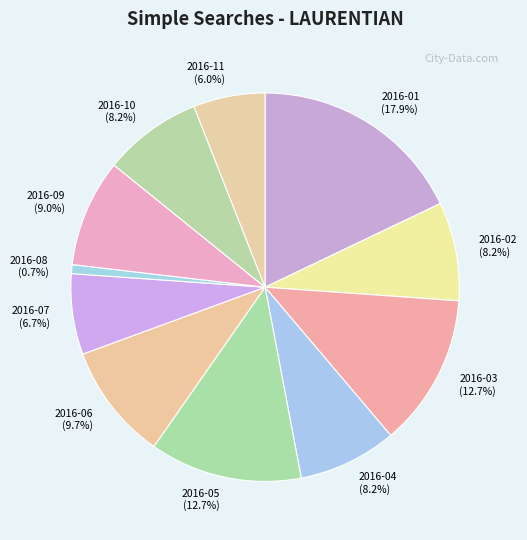

Is the sum of 2016-10 and 2016-09 greater than half?

No